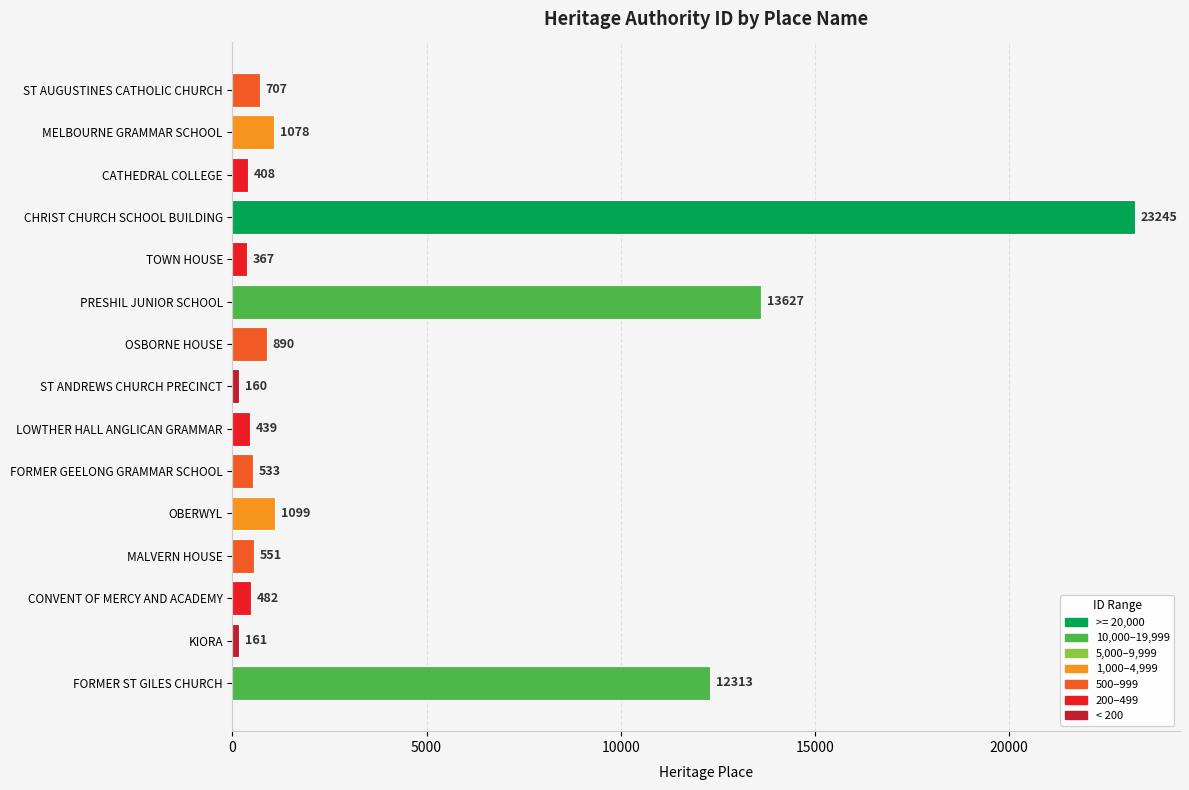

What is the label of the 5th bar from the bottom?

OBERWYL